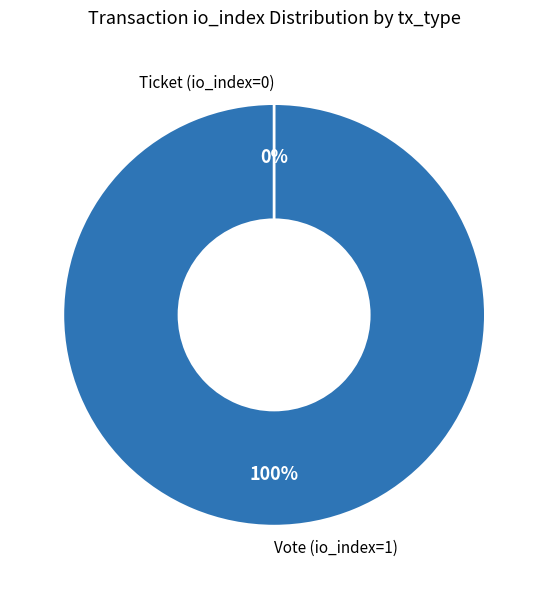

Which slice is the largest?

Vote (io_index=1)